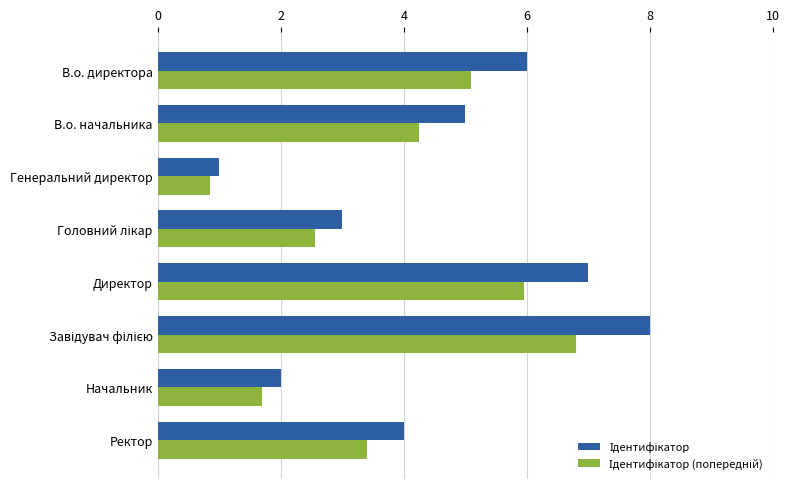

What is the spread (max minus min) of values at В.о. директора?

0.9